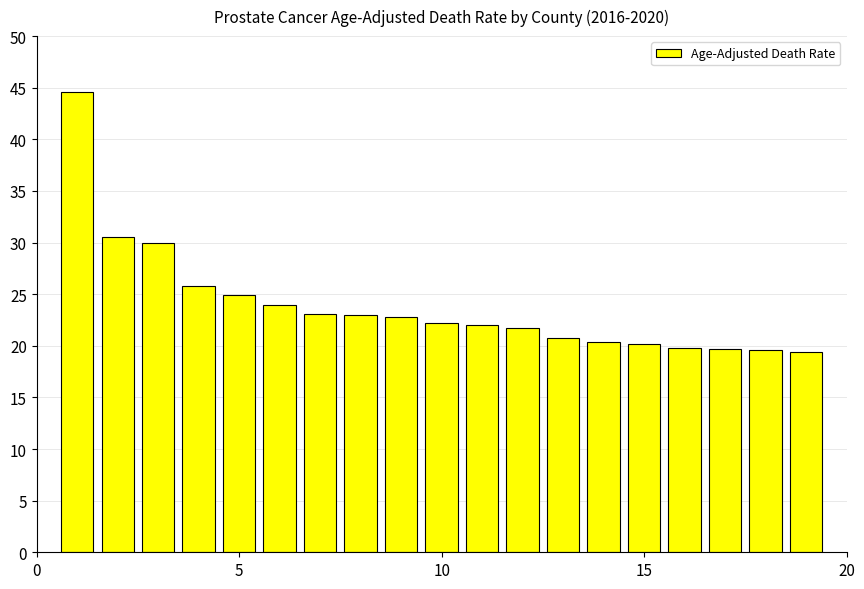

What is the average value?

23.9